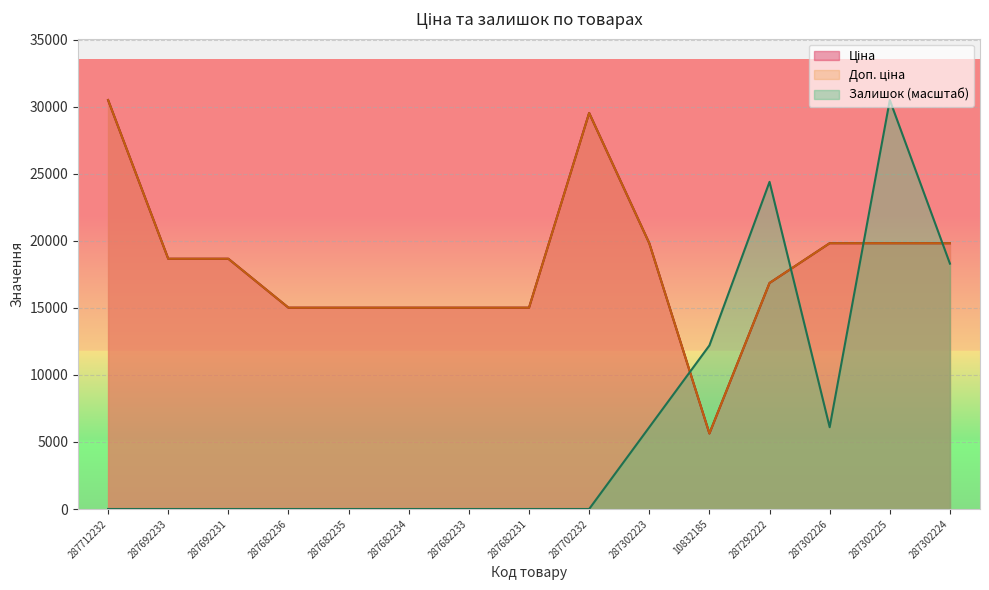

Count the number of data series in this chart.

3